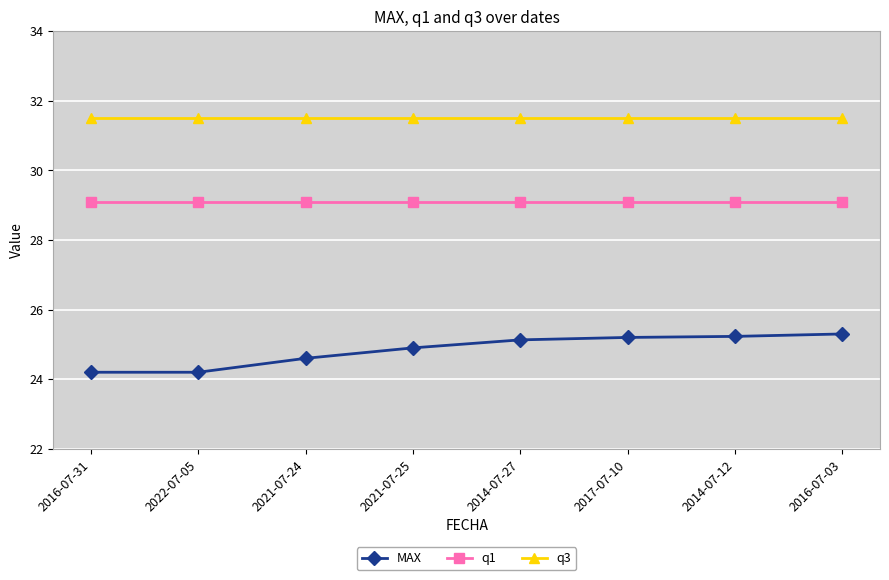

Between 2016-07-31 and 2016-07-03, which series saw the biggest shift?

MAX